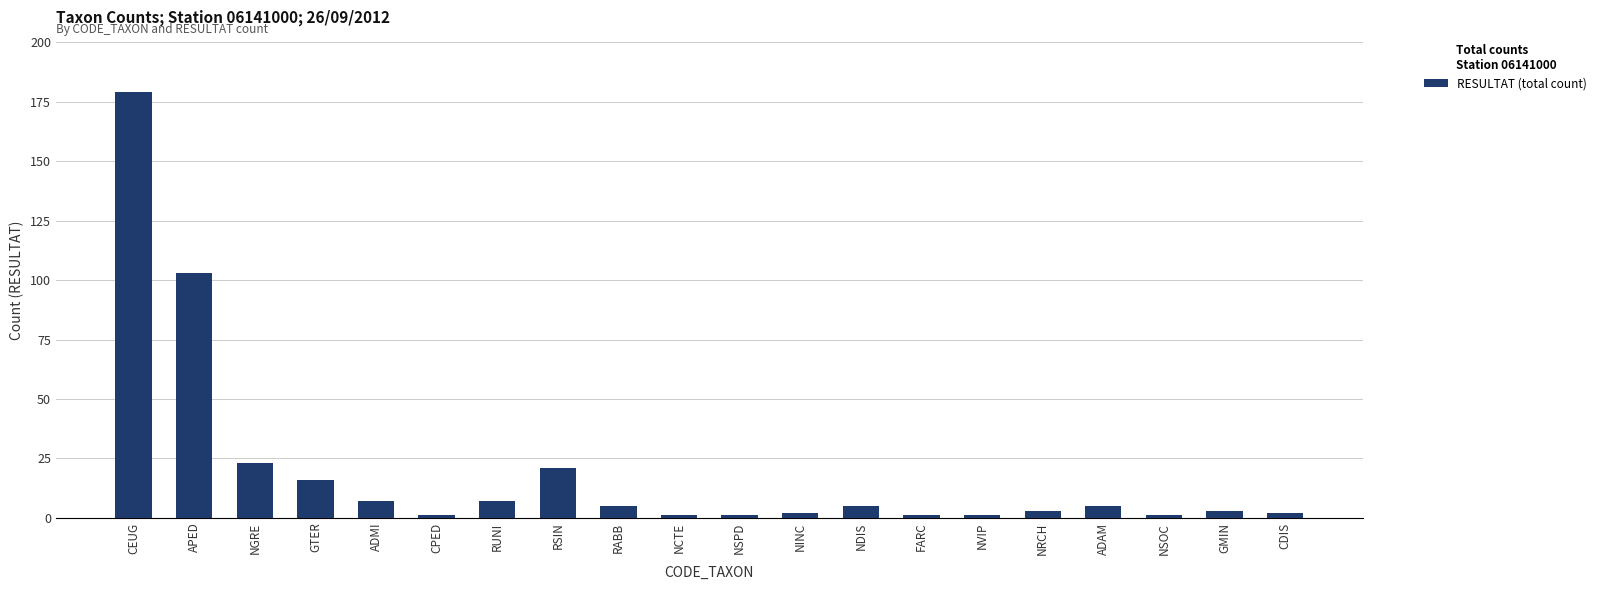

What is the difference between the second highest and minimum values?

102